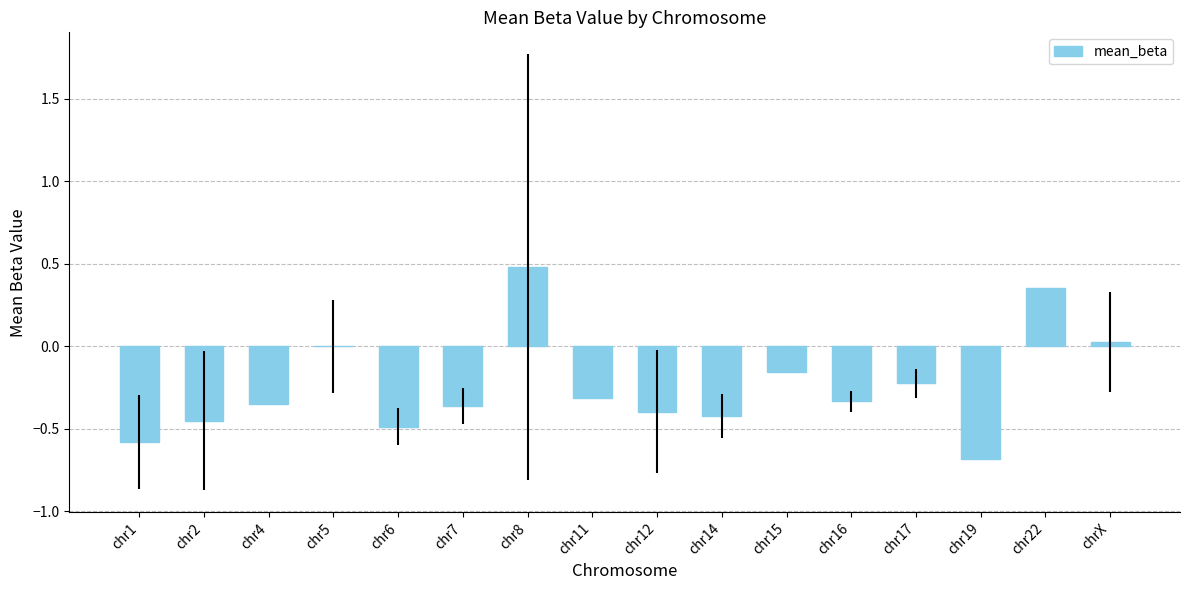

How many series are shown in this chart?

1